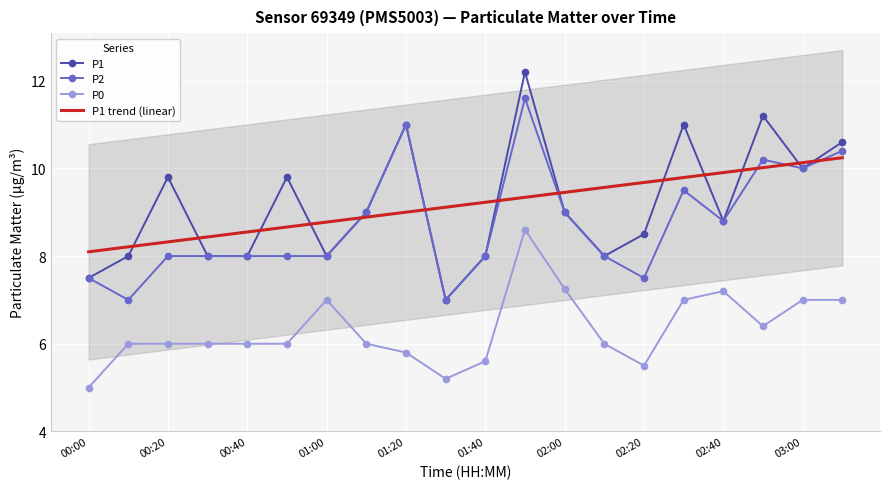

How many lines are shown in the chart?

3